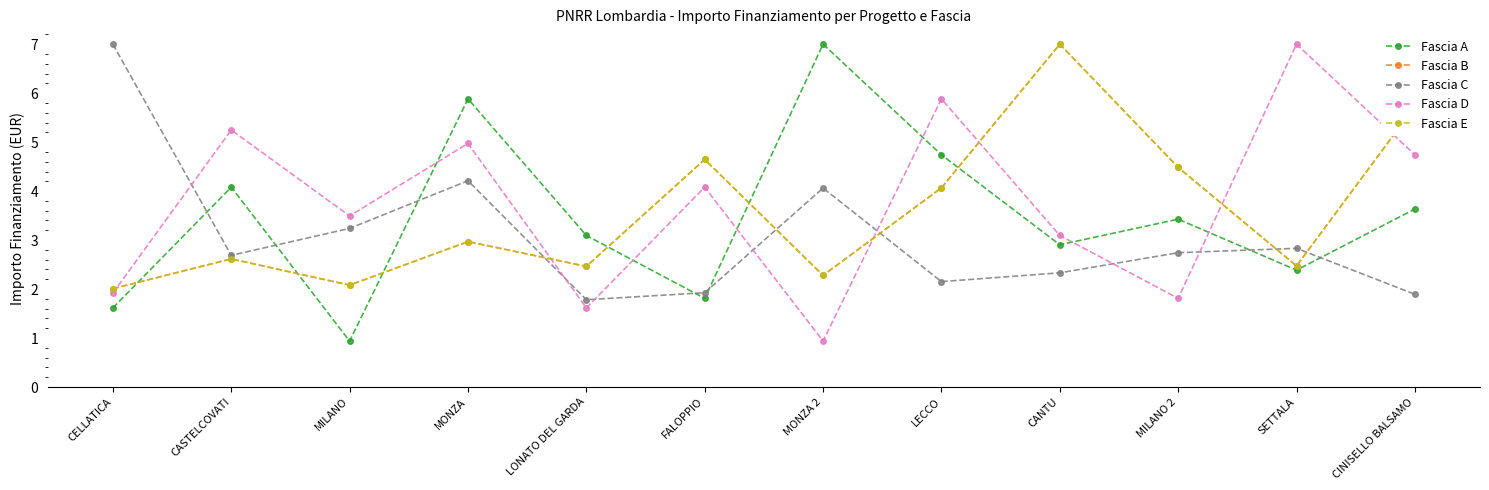

What is the label of the 8th point from the left?

LECCO